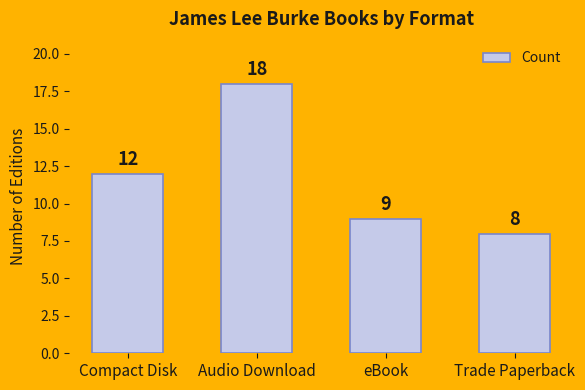

List the labels in order of value, smallest first.

Trade Paperback, eBook, Compact Disk, Audio Download